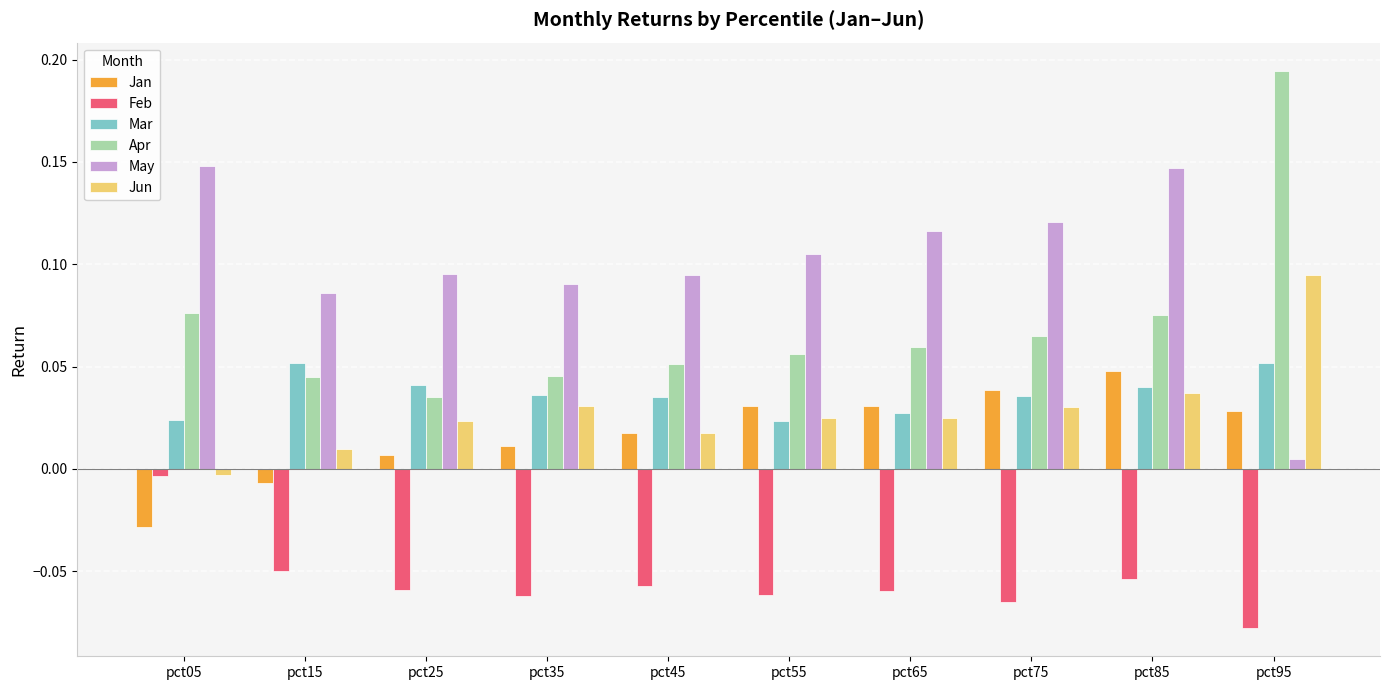

Which series has the largest total across all categories?

May